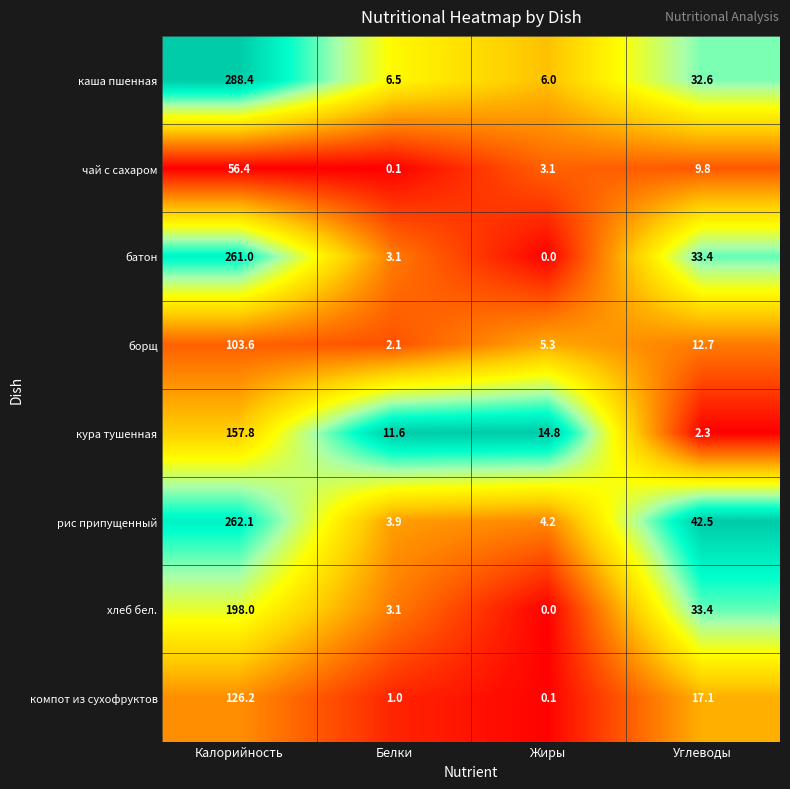

Which series has the widest spread of values?

каша пшенная